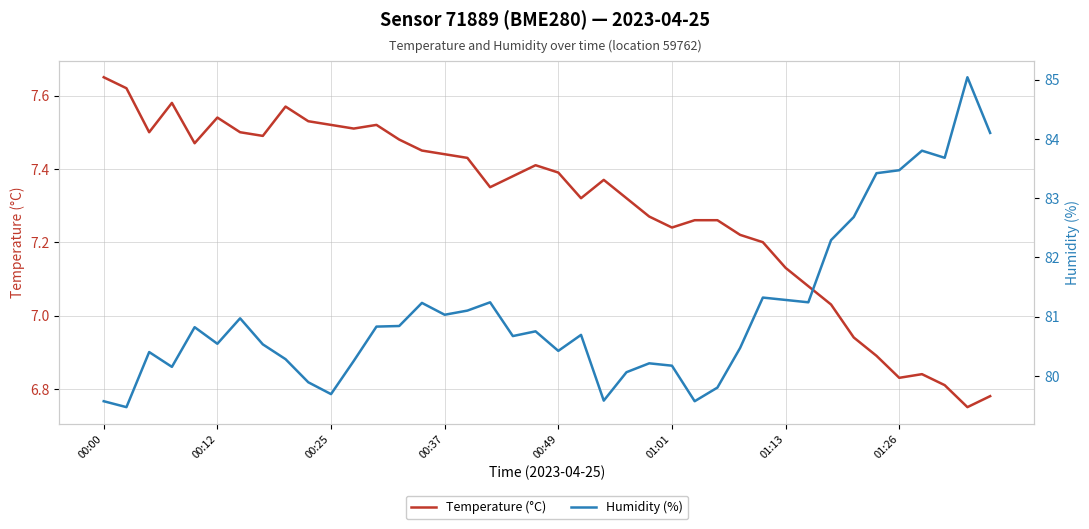

True or false: Humidity (%) and Temperature (°C) cross at least once.

False